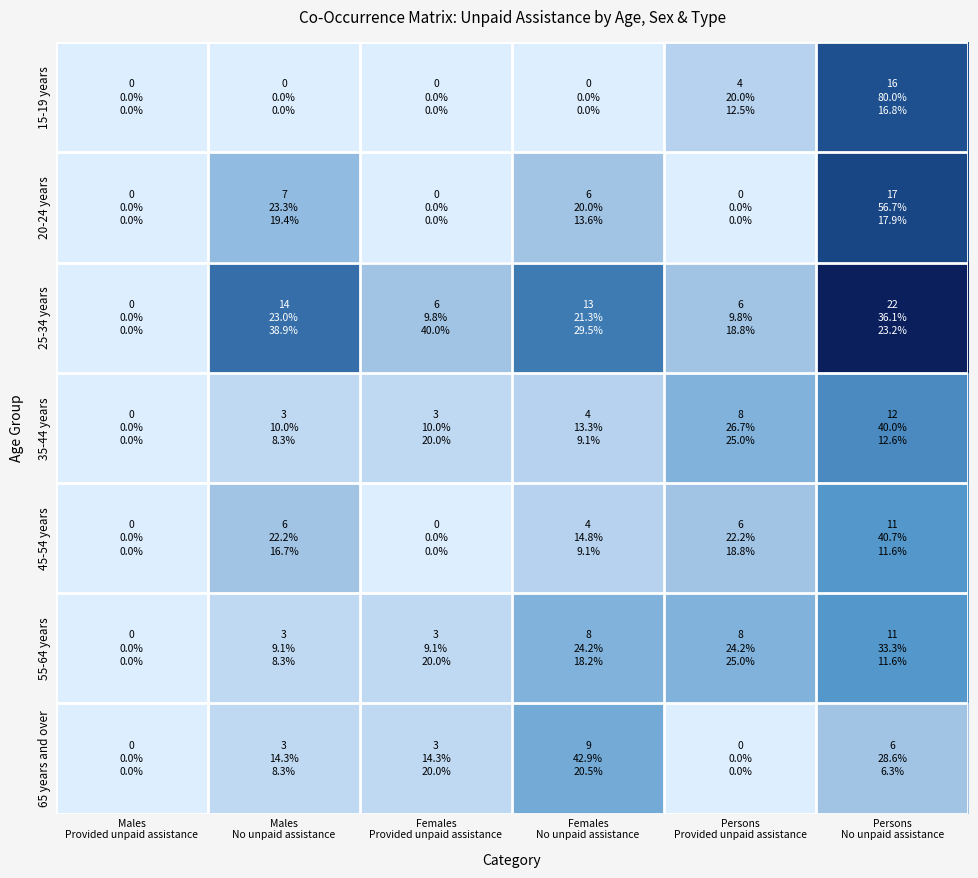

Which series has the widest spread of values?

25-34 years